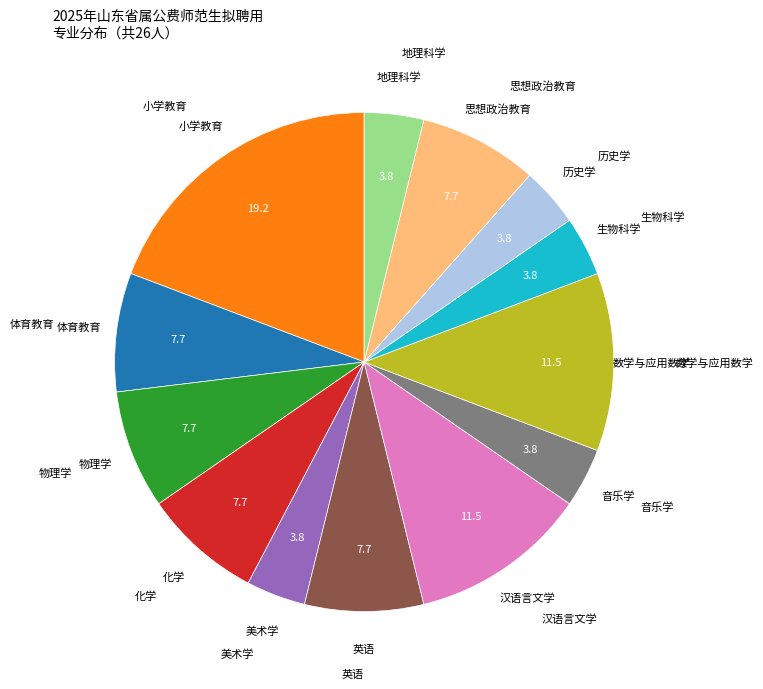

Does any single category account for the majority?

No